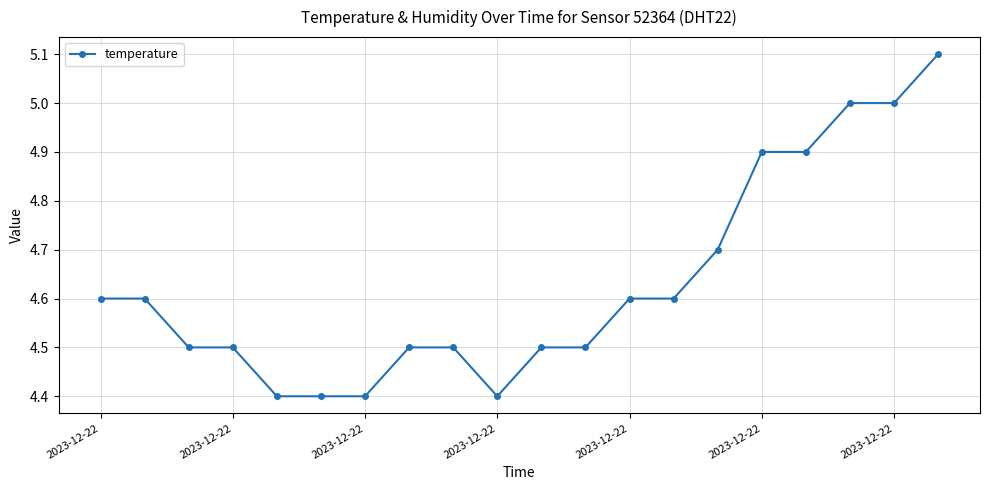

What is the average value?

4.6